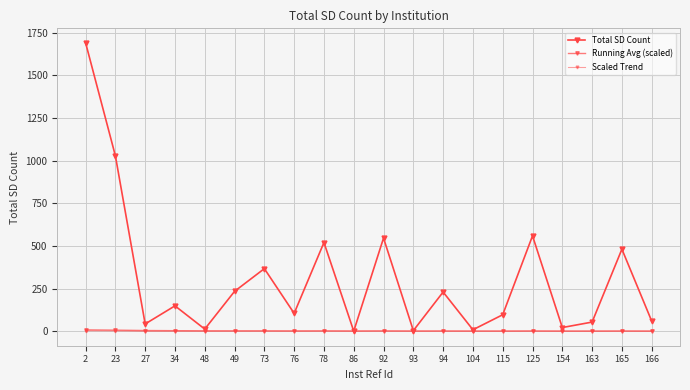

At 86, list the series in order from smallest to largest.

Scaled Trend, Total SD Count, Running Avg (scaled)